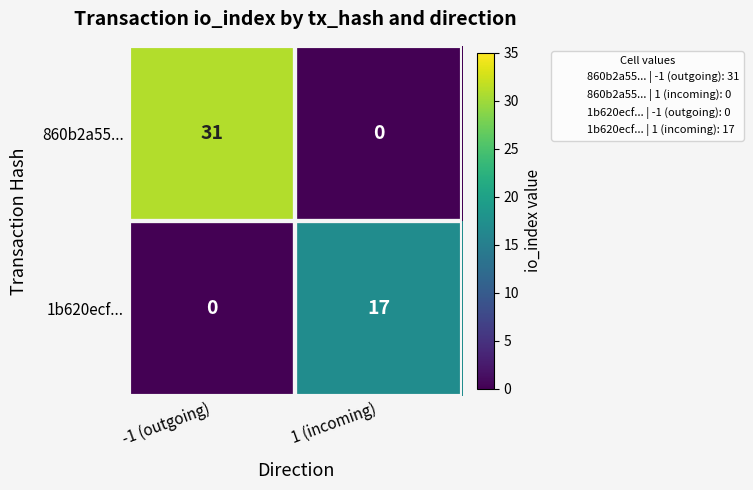

What is the sum of the 1b620ecf... values at 1 (incoming) and -1 (outgoing)?

17